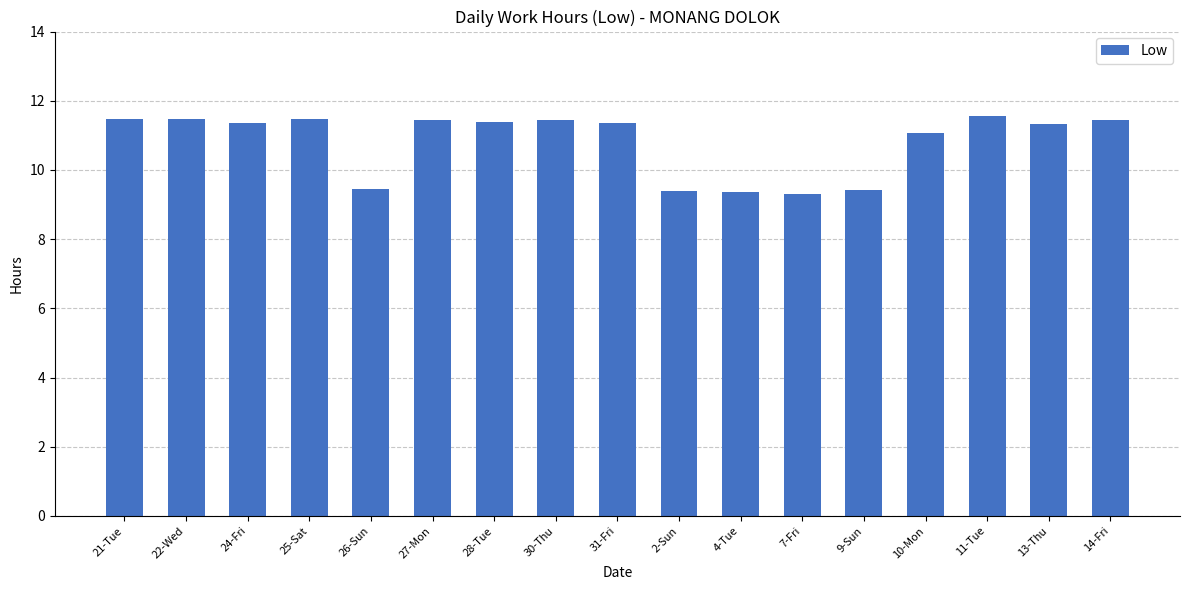

What is the change in value from 31-Fri to 2-Sun?

-2.0